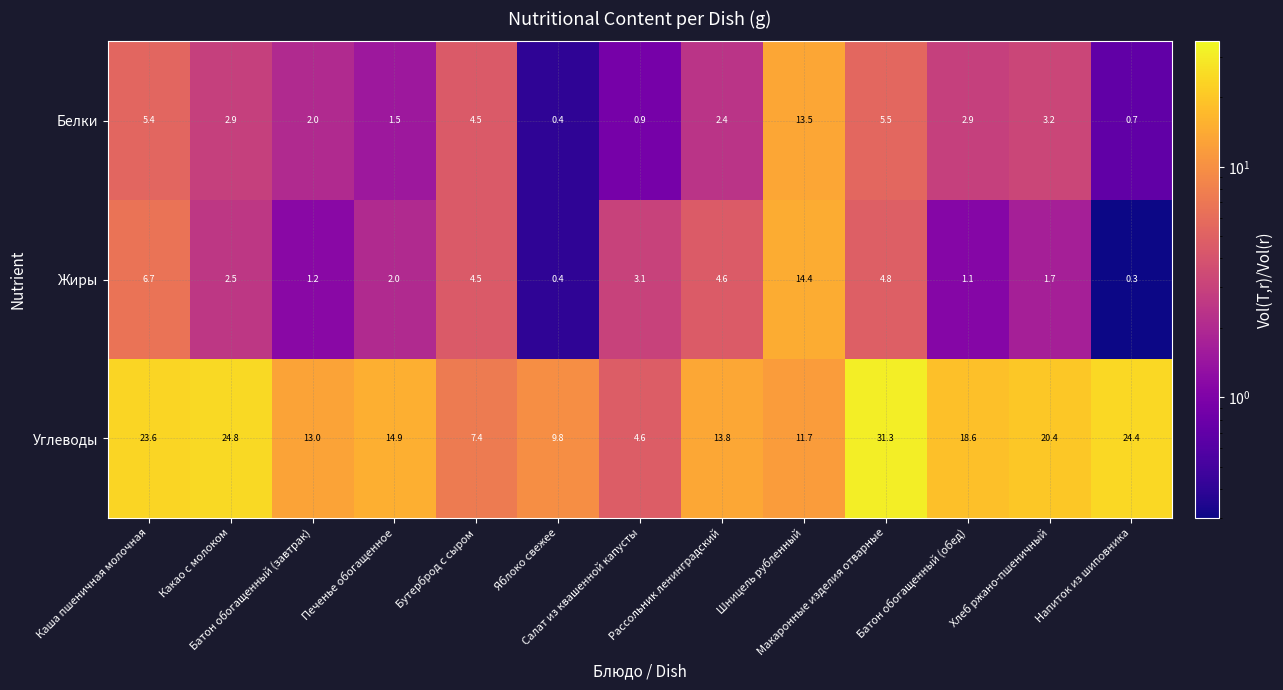

What is the maximum value shown in the chart?

31.3